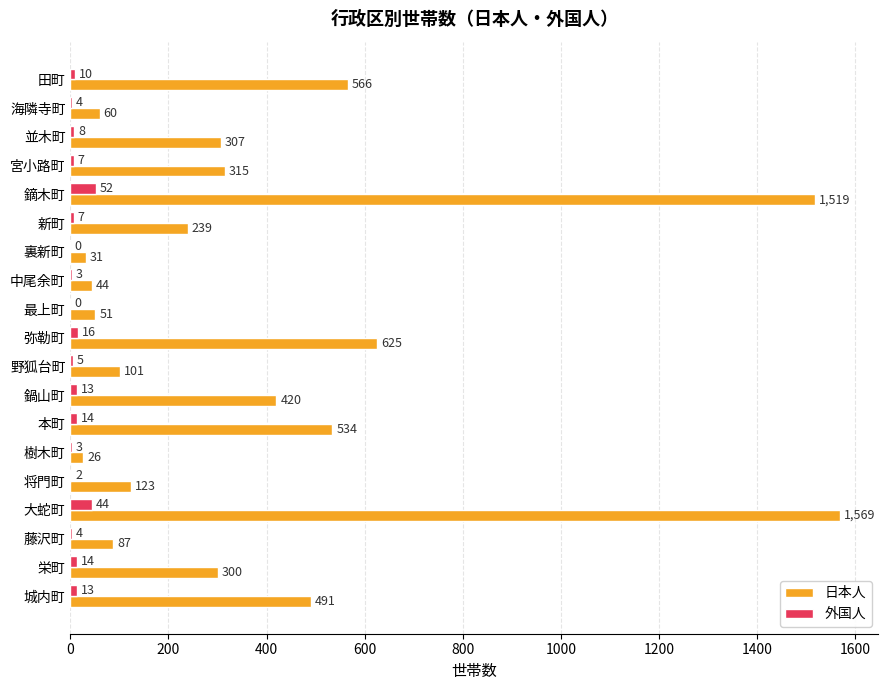

At which category is the sum across all series the highest?

大蛇町